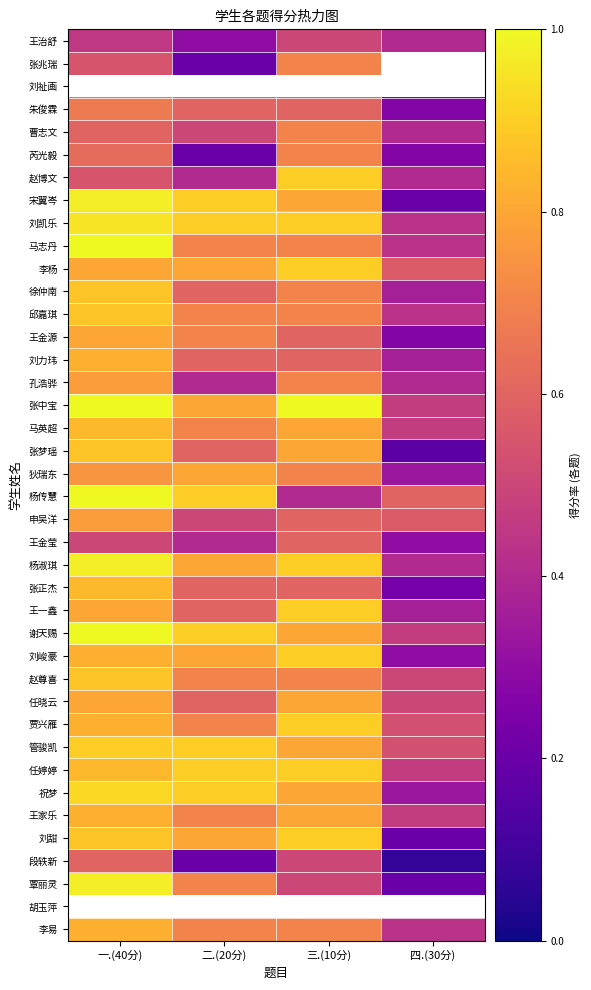

What is the lowest value of the 管骏凯 series?

0.5